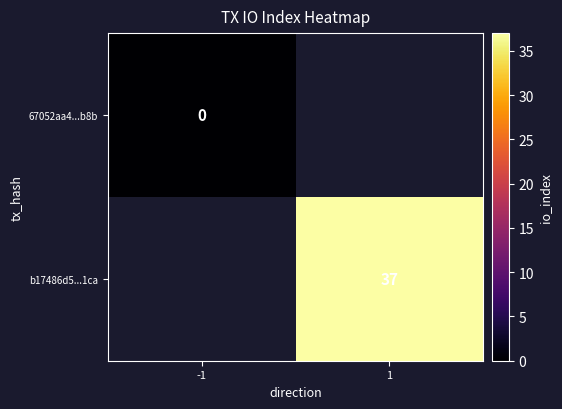

Is it true that b17486d5...1ca equals 21 at 1?

False